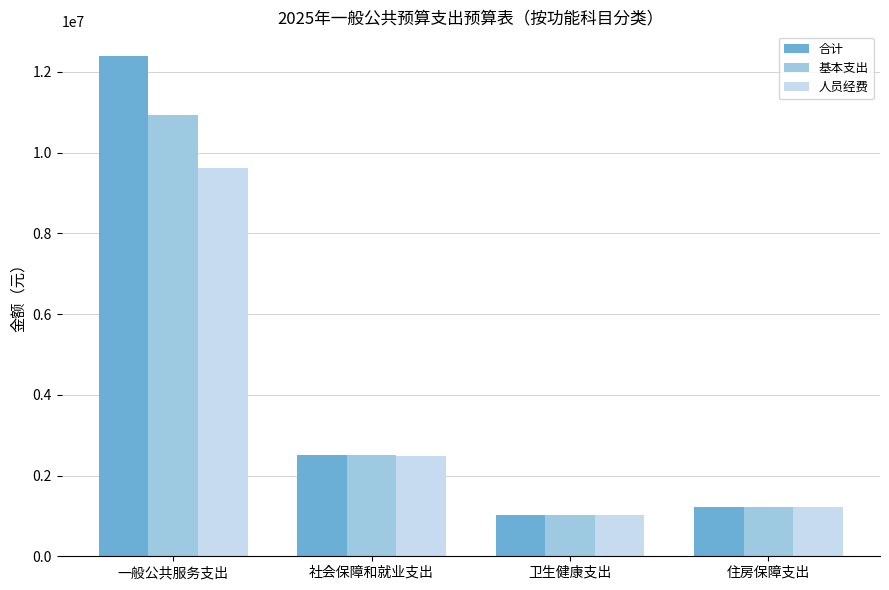

At which category does the chart reach its peak across all series?

一般公共服务支出